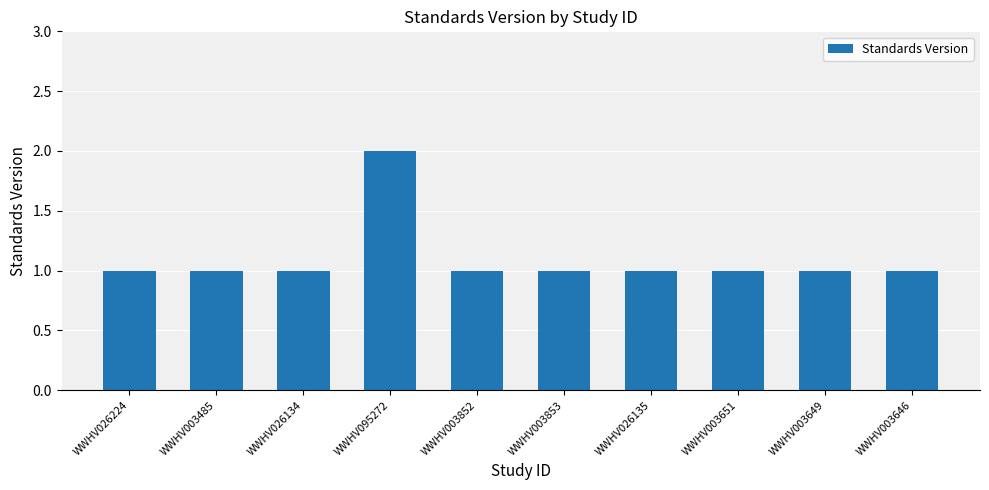

The value at WWHV003651 is 1. True or false?

True